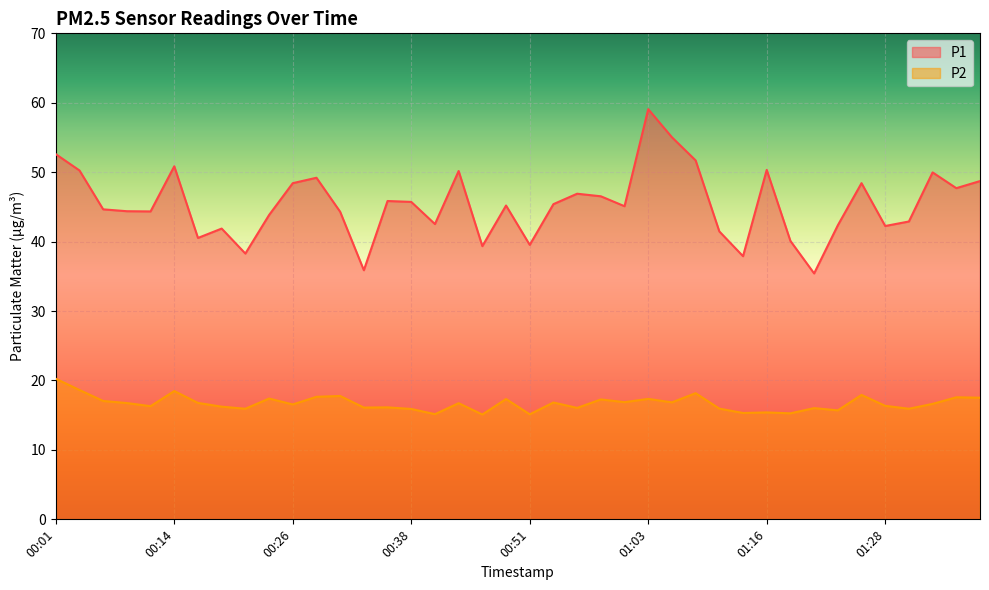

True or false: P2 and P1 cross at least once.

False